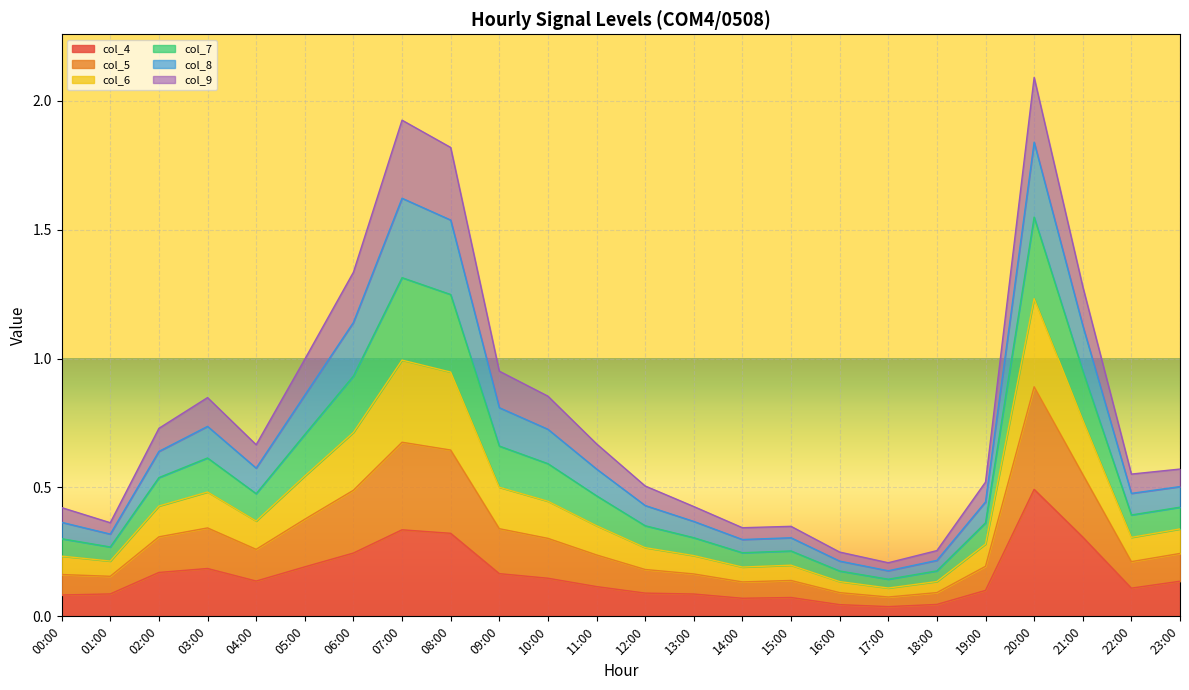

What is the maximum value for col_4?

0.5